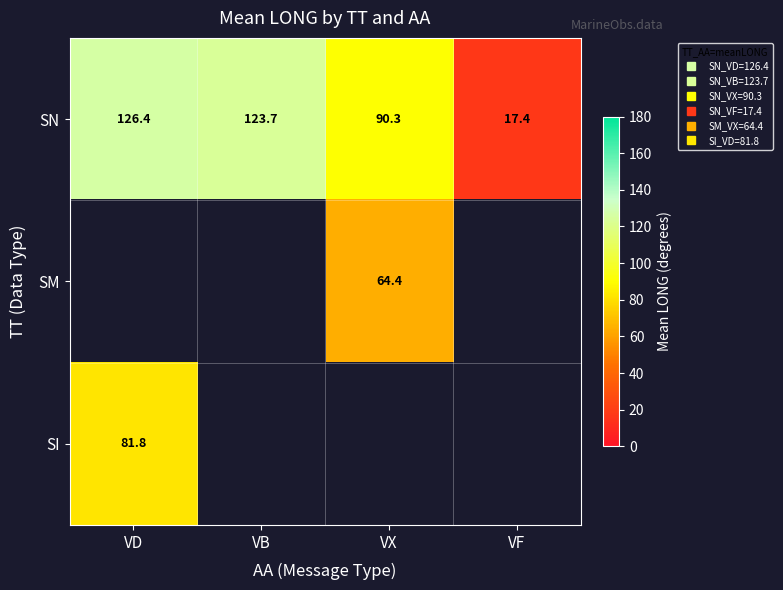

Which series has the largest range (max minus min)?

SN